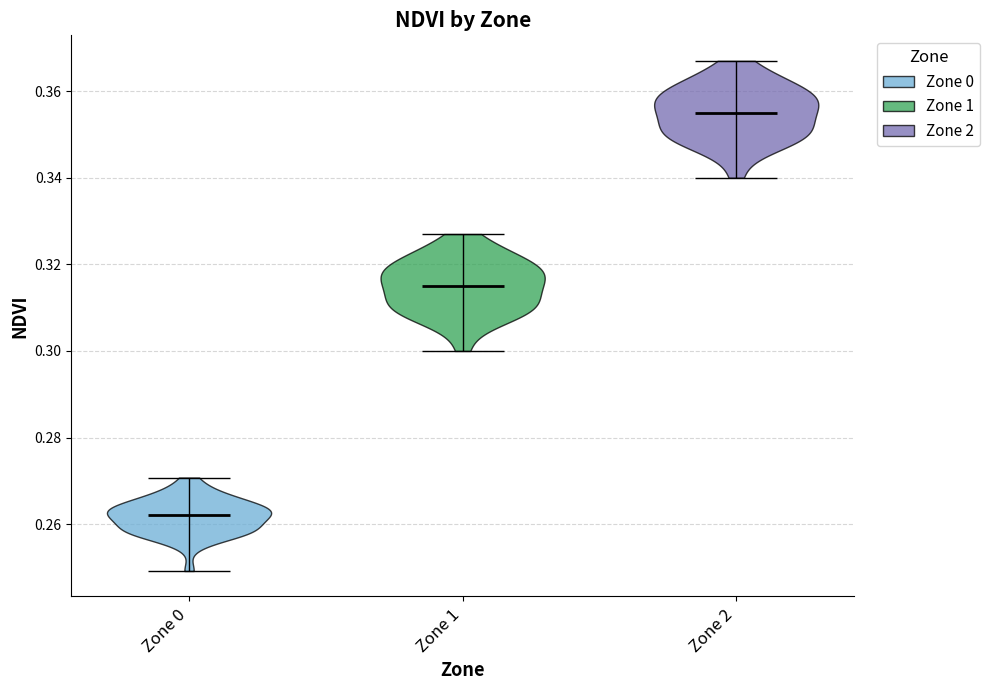

Which violin has the lowest median line?

Zone 0